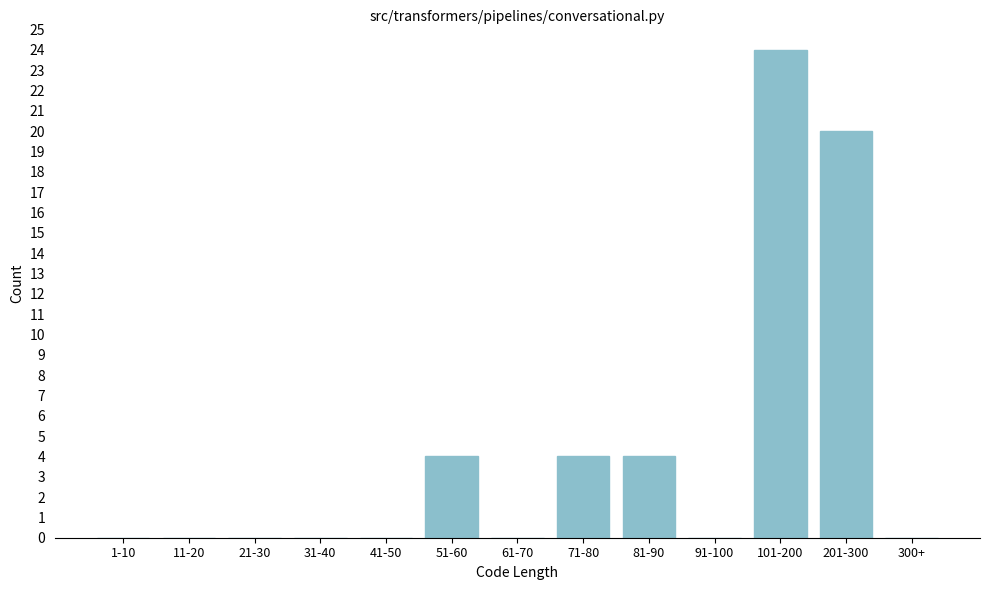

Reading left to right, extract all data points from this chart.

1-10=0	11-20=0	21-30=0	31-40=0	41-50=0	51-60=4	61-70=0	71-80=4	81-90=4	91-100=0	101-200=24	201-300=20	300+=0